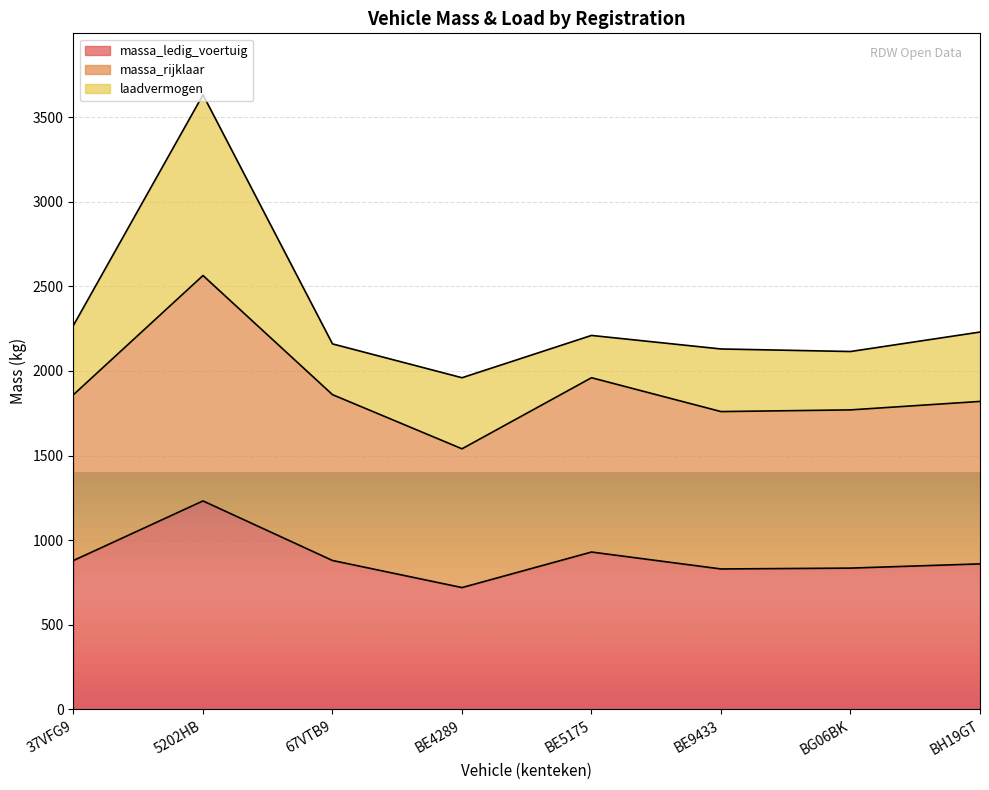

The value of massa_ledig_voertuig at 5202HB is 1232. True or false?

True